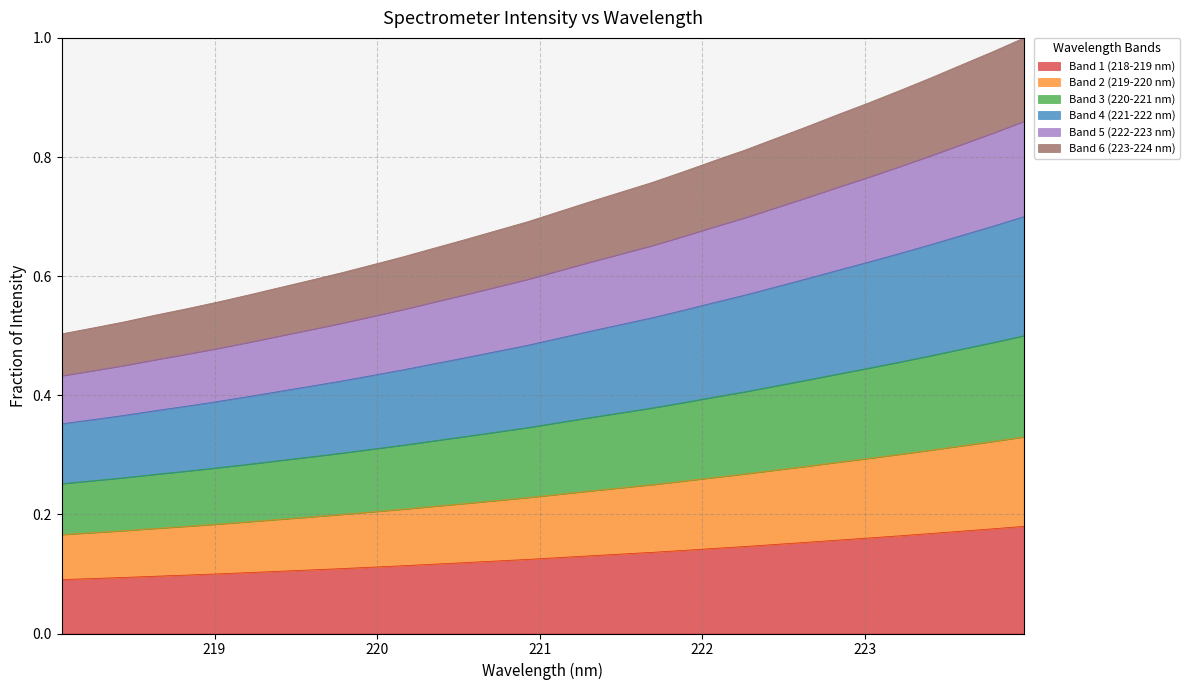

Rank the categories by value from highest to lowest.

223.9802, 223.7895, 223.5987, 223.408, 223.2172, 223.0264, 222.8355, 222.6447, 222.4538, 222.263, 222.0721, 221.8812, 221.6902, 221.4993, 221.3083, 221.1174, 220.9264, 220.7354, 220.5444, 220.3533, 220.1623, 219.9712, 219.7801, 219.589, 219.3979, 219.2067, 219.0156, 218.8244, 218.6332, 218.442, 218.2508, 218.0596